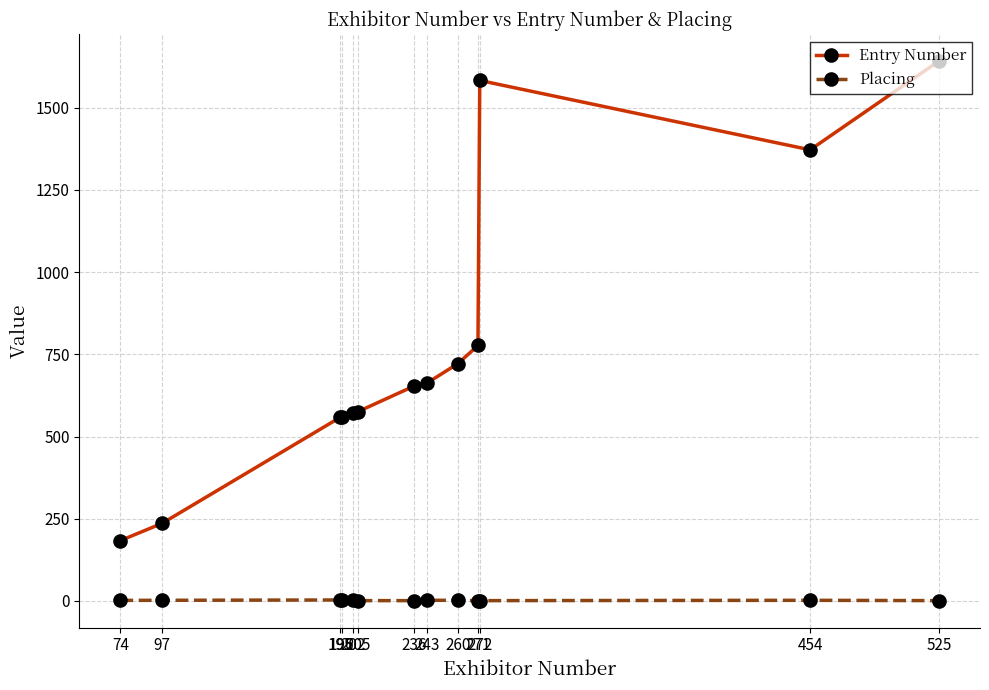

At 243, list the series in order from largest to smallest.

Entry Number, Placing